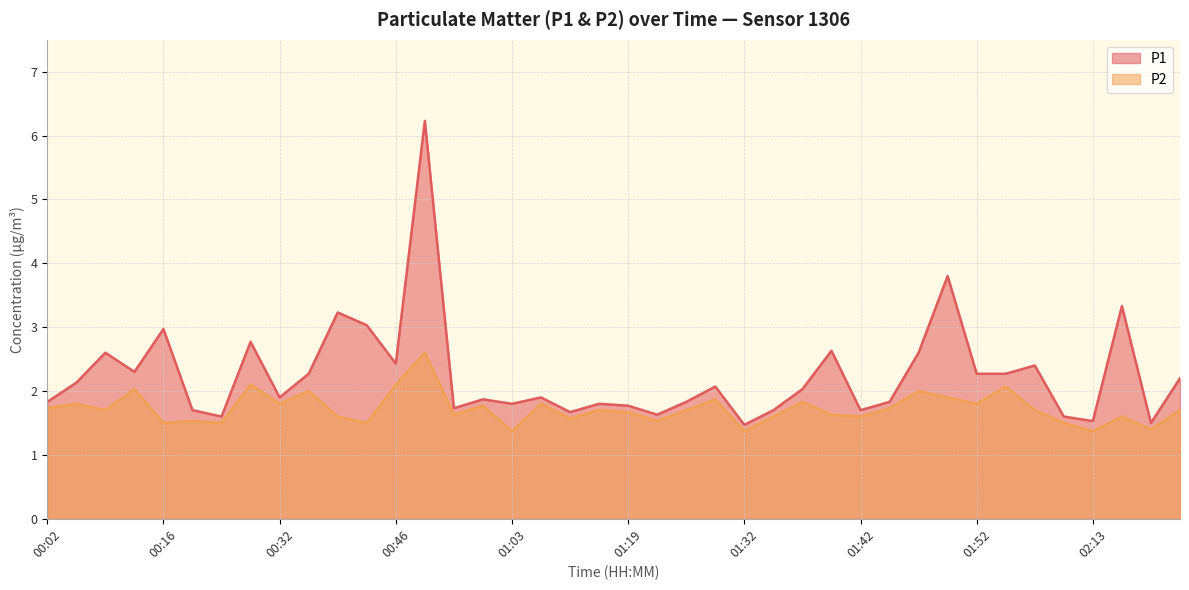

At which category does P1 reach its first local peak?

00:07